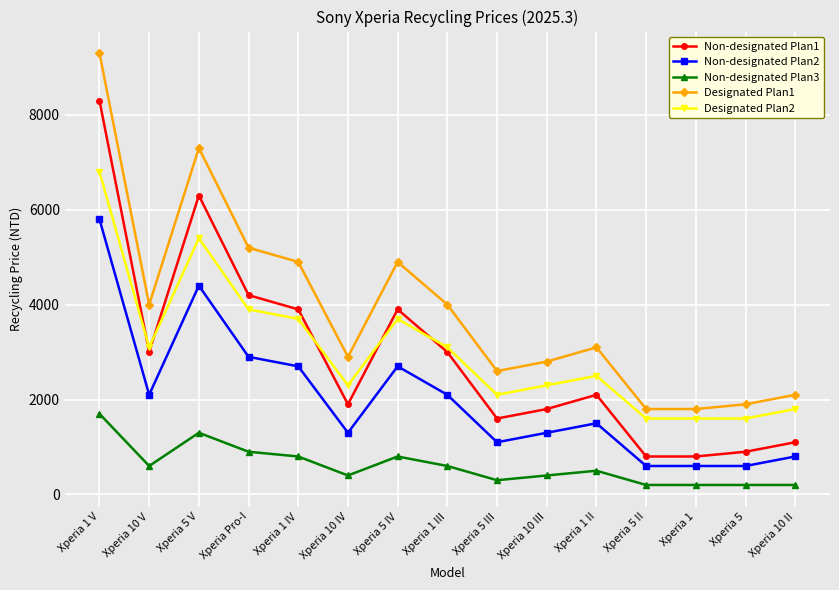

Which series has the largest total across all categories?

Designated Plan1